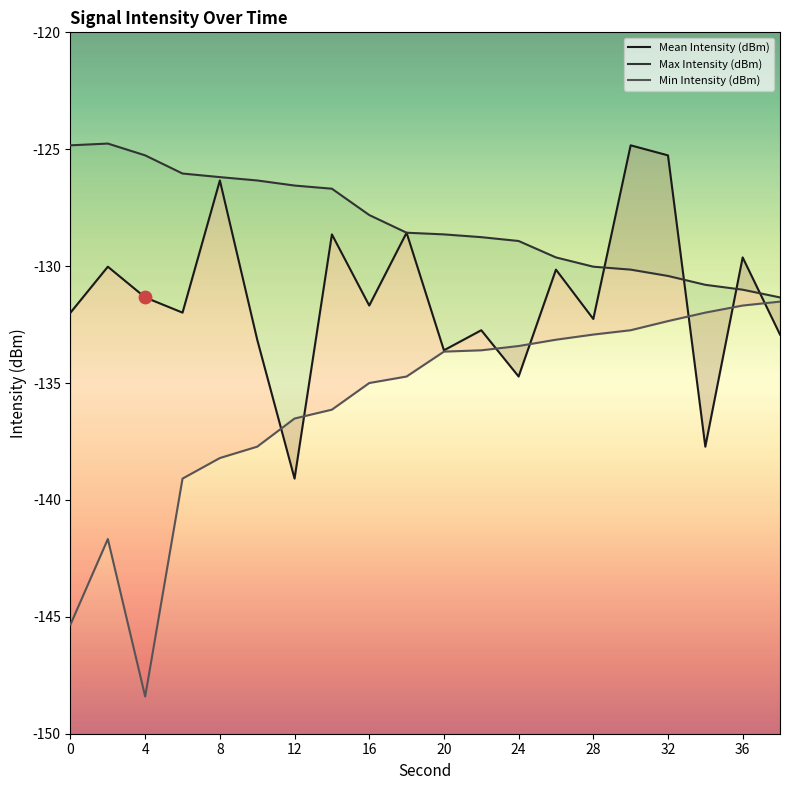

What are all the series names shown in the legend?

Mean Intensity (dBm), Max Intensity (dBm), Min Intensity (dBm)